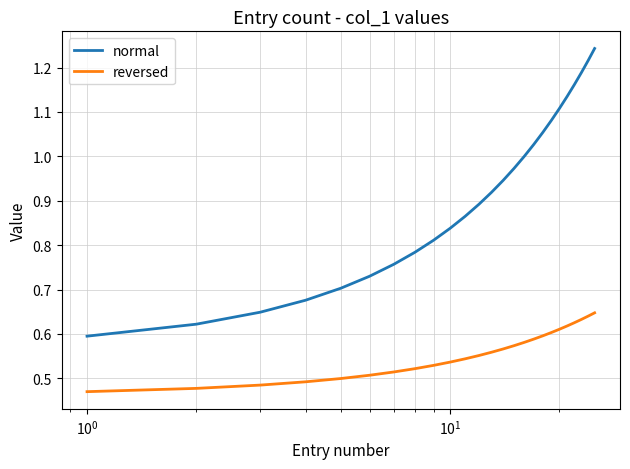

Rank the series by their maximum value, from lowest to highest.

reversed, normal